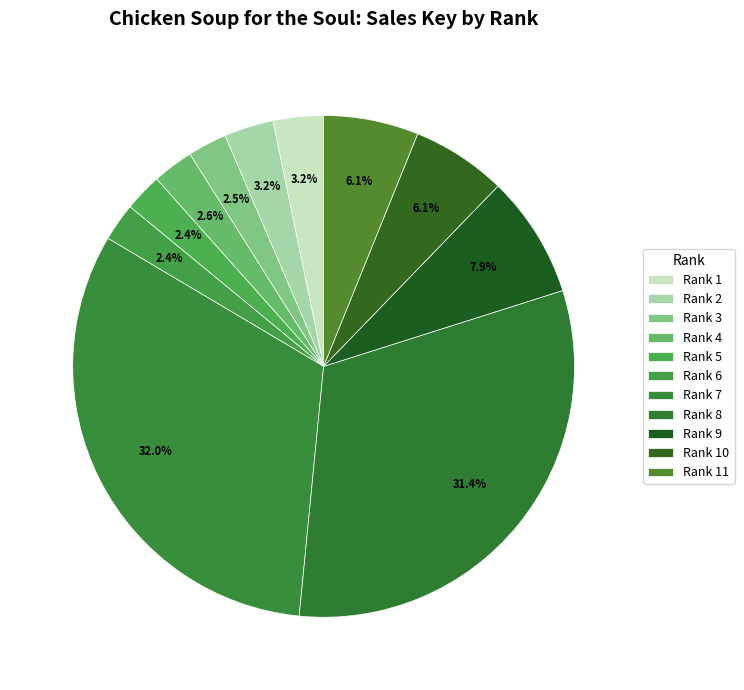

Count the number of slices in the pie.

11